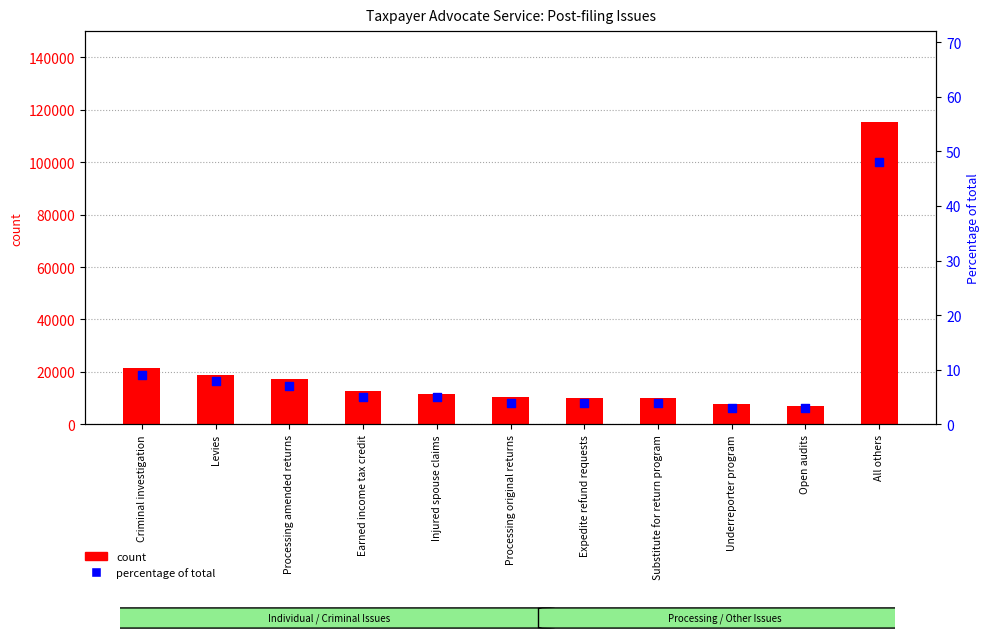

Which series contains the lowest Y value?

percentage of total